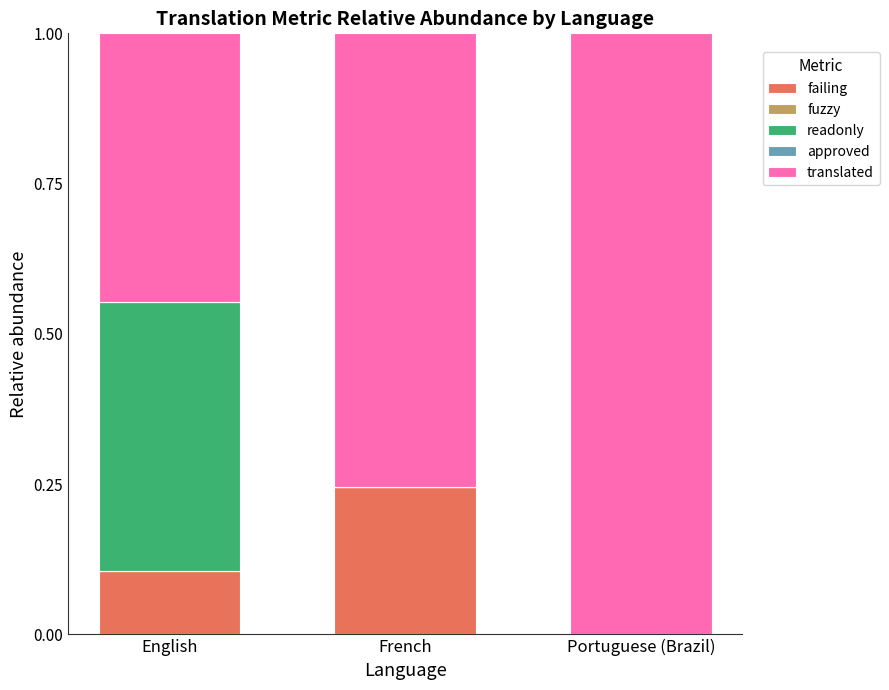

True or false: failing has a value of 0.0 at Portuguese (Brazil).

True